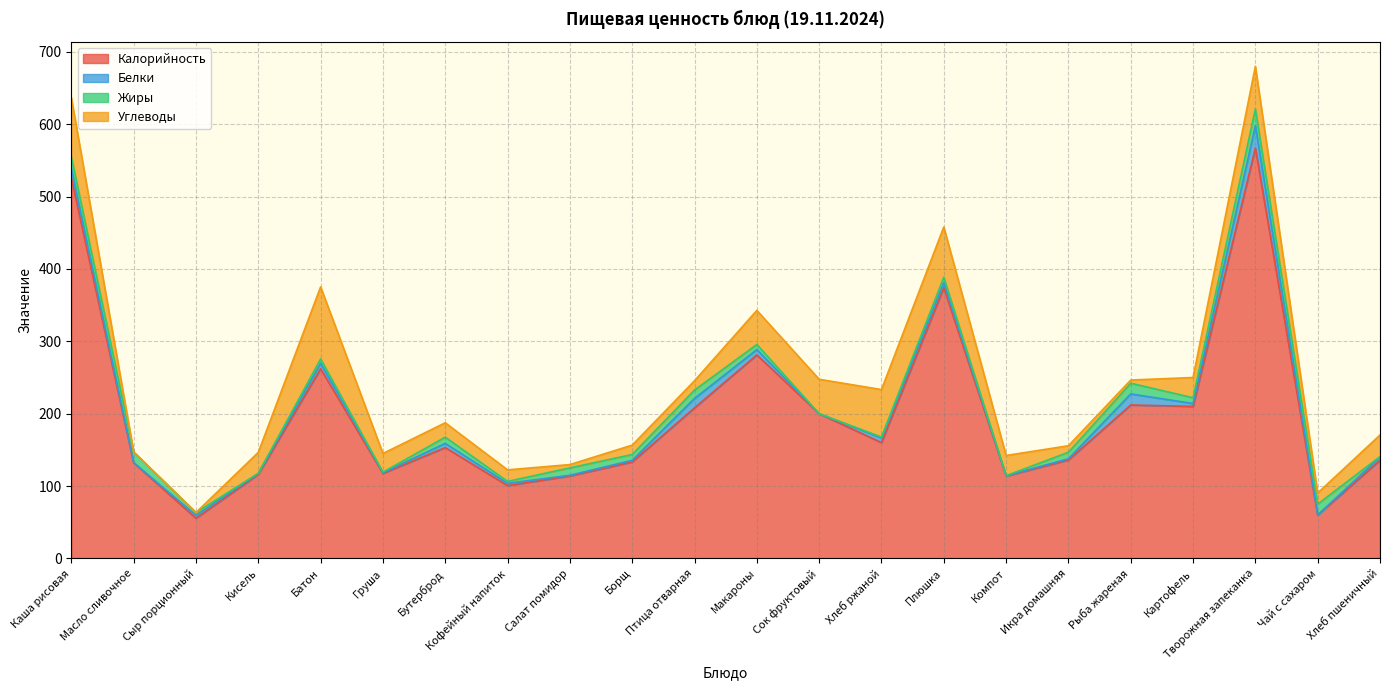

What position from the left is Салат помидор?

9